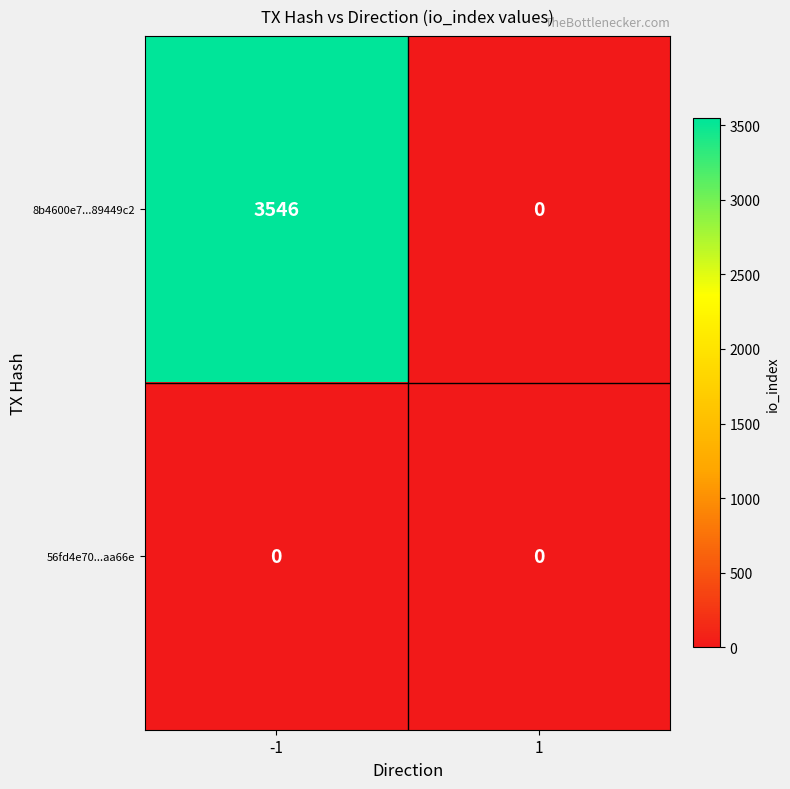

How many series are shown in this chart?

2